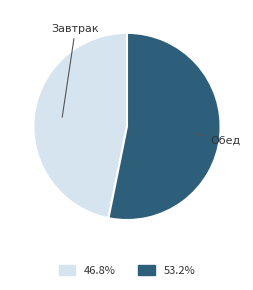

Count the number of slices in the pie.

2